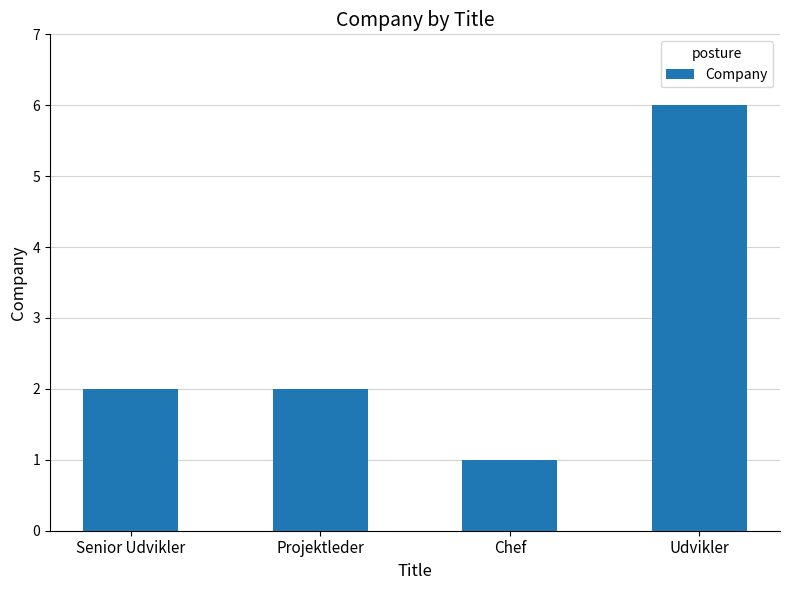

How many values are between 2 and 6?

3